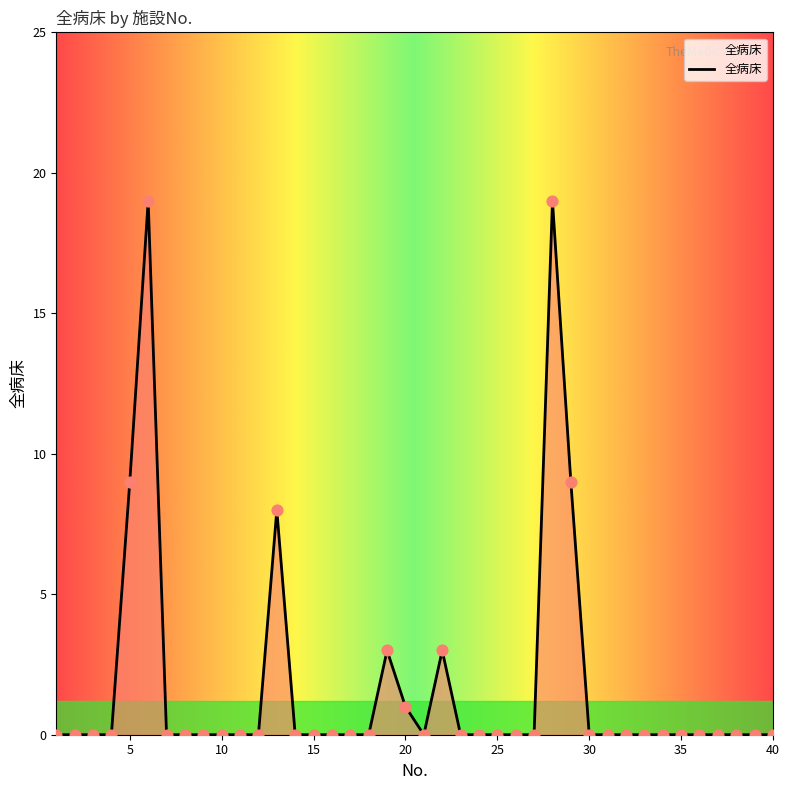

What is the difference between the maximum and minimum values?

19